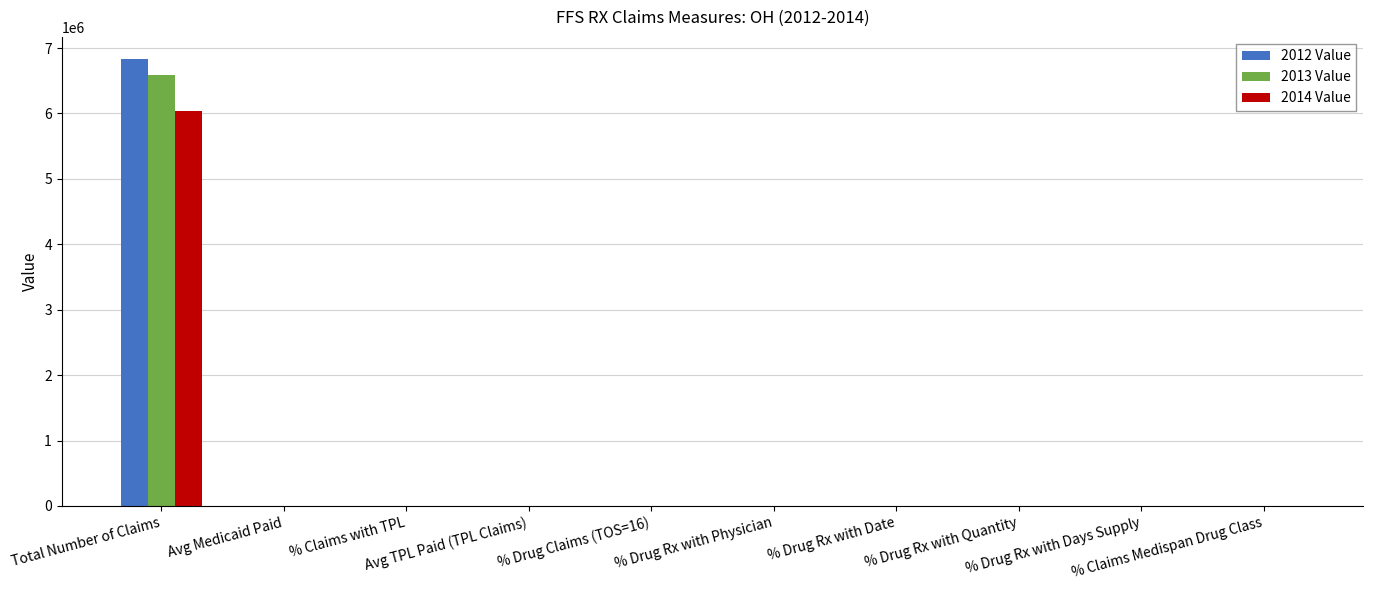

What is the greatest value displayed?

6828529.0